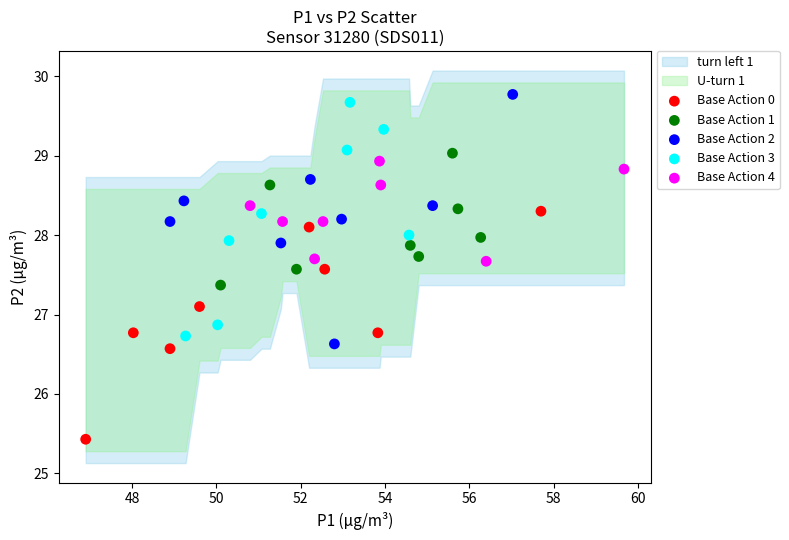

Which series reaches the minimum Y coordinate?

Base Action 0